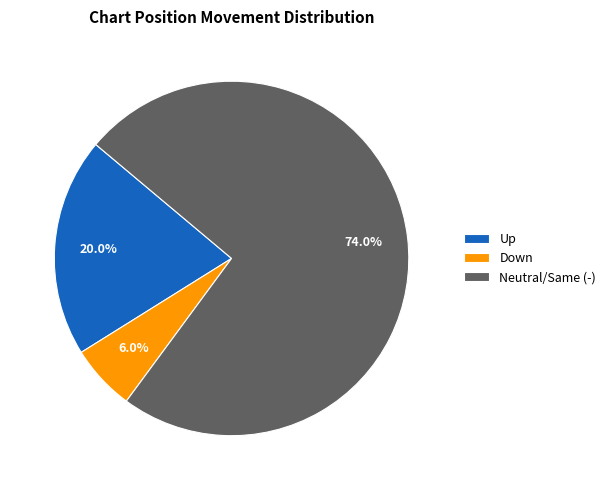

Combined, what portion of the pie is Down and Neutral/Same (-)?

80.0%